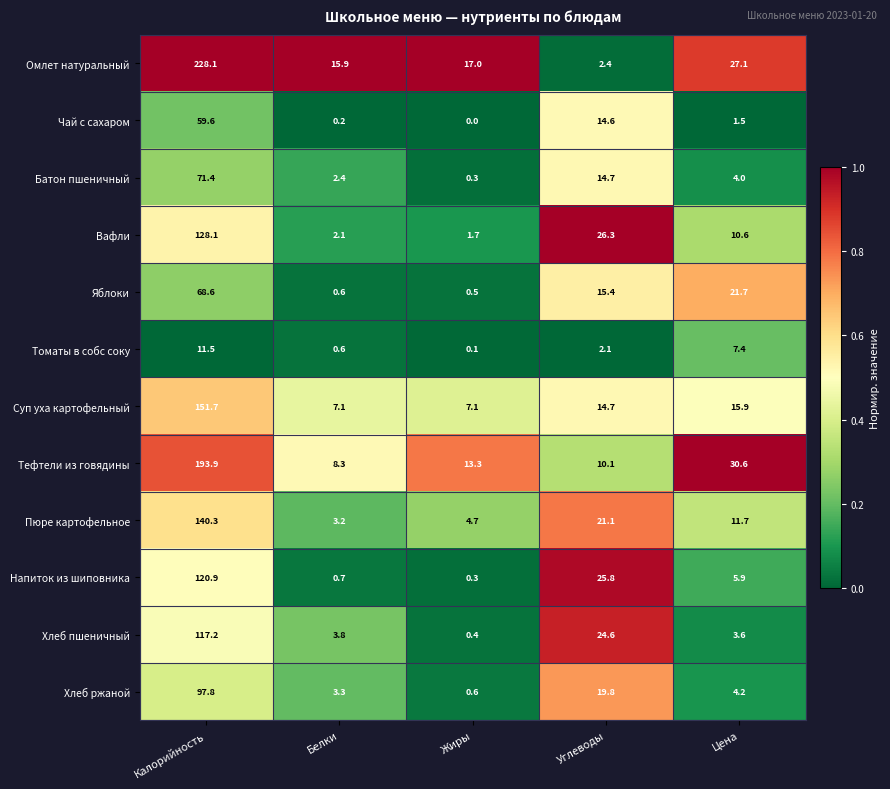

What is the sum of the Хлеб пшеничный values at Цена and Жиры?

4.0